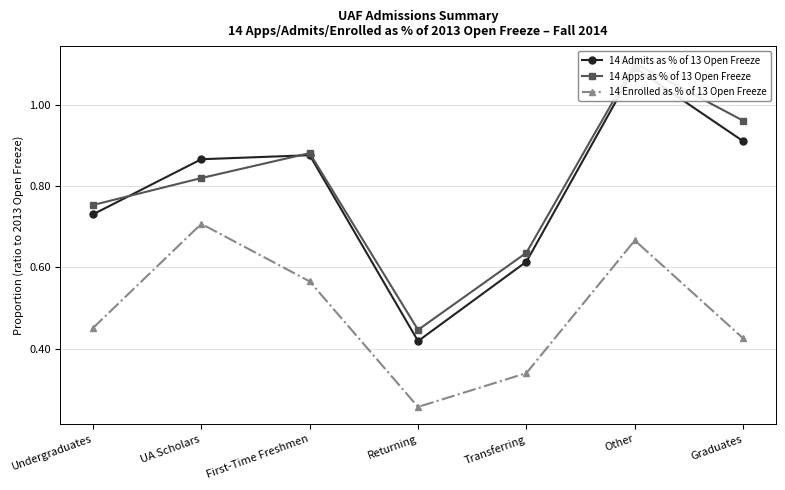

What position from the right is Returning?

4